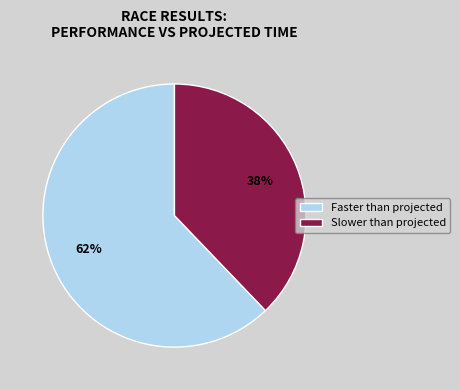

Approximately how many times larger is the value at Faster than projected compared to Slower than projected?

1.6